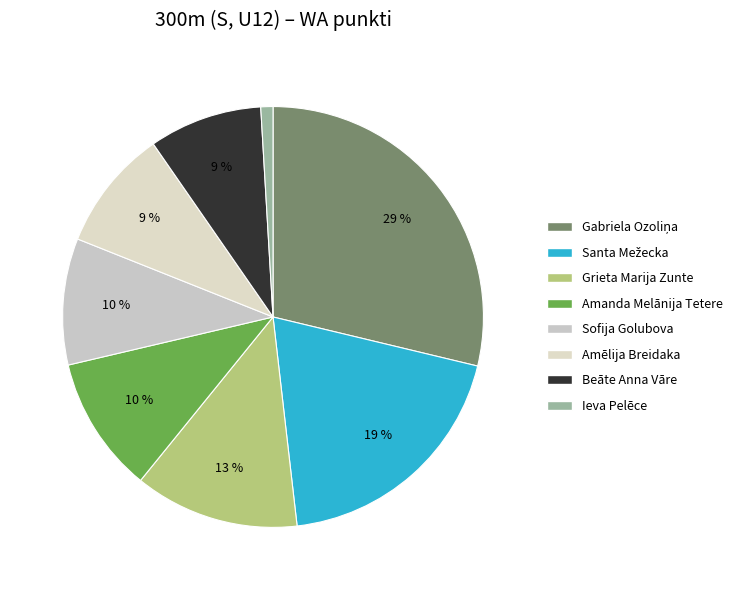

How many segments does this pie chart have?

8